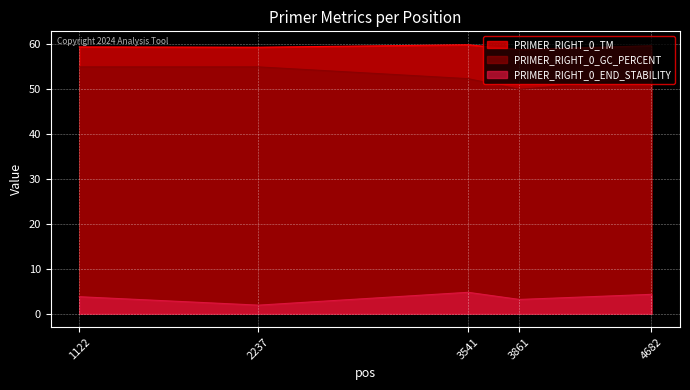

What is the value of the PRIMER_RIGHT_0_TM point at the 3rd from the left?

59.9